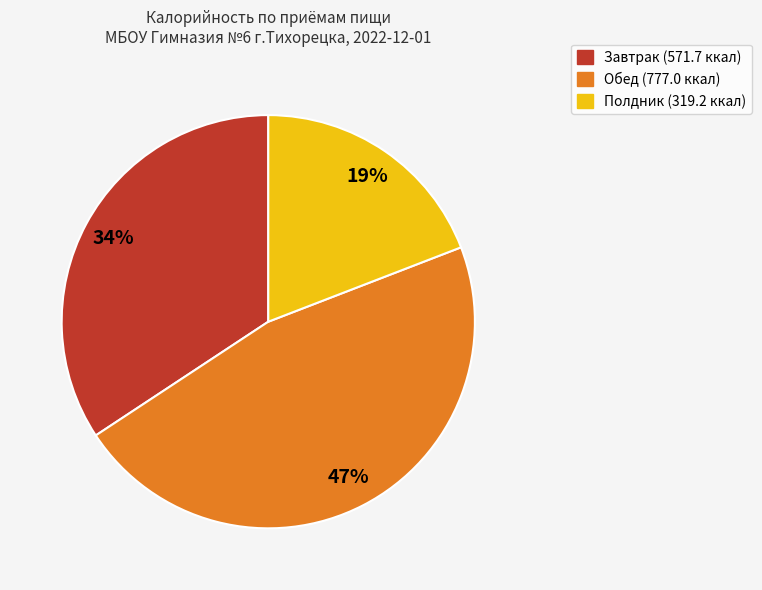

Which slice is the largest?

Обед